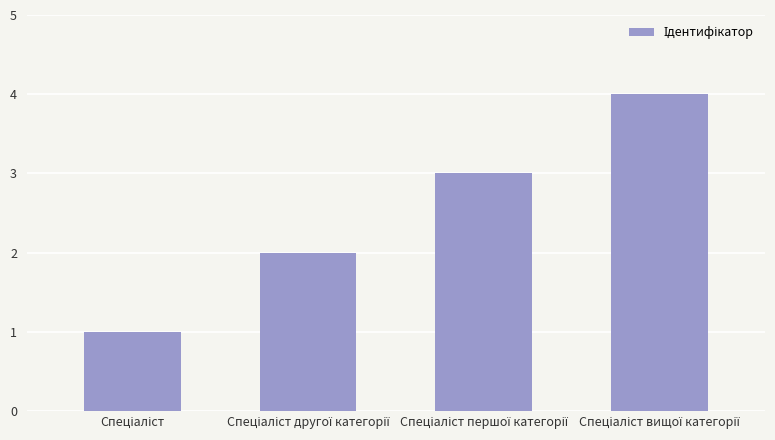

What is the sum of all values?

10